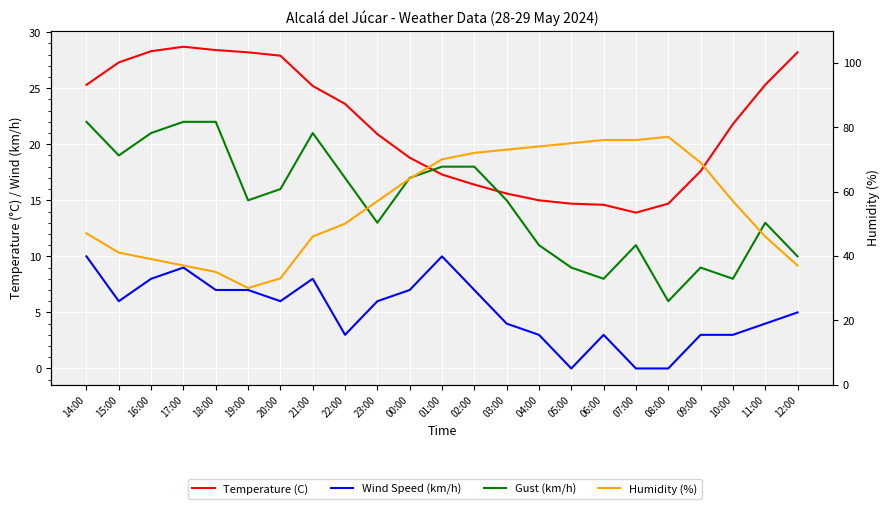

What is the average value of the Wind Speed (km/h) series?

5.2